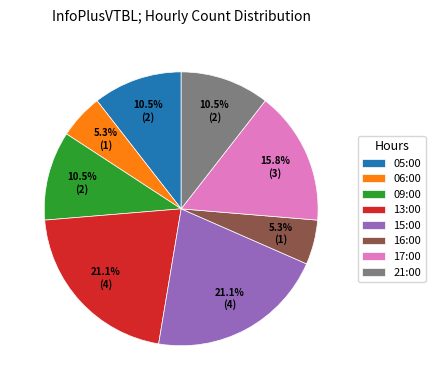

Combined, what portion of the pie is 09:00 and 15:00?

31.6%